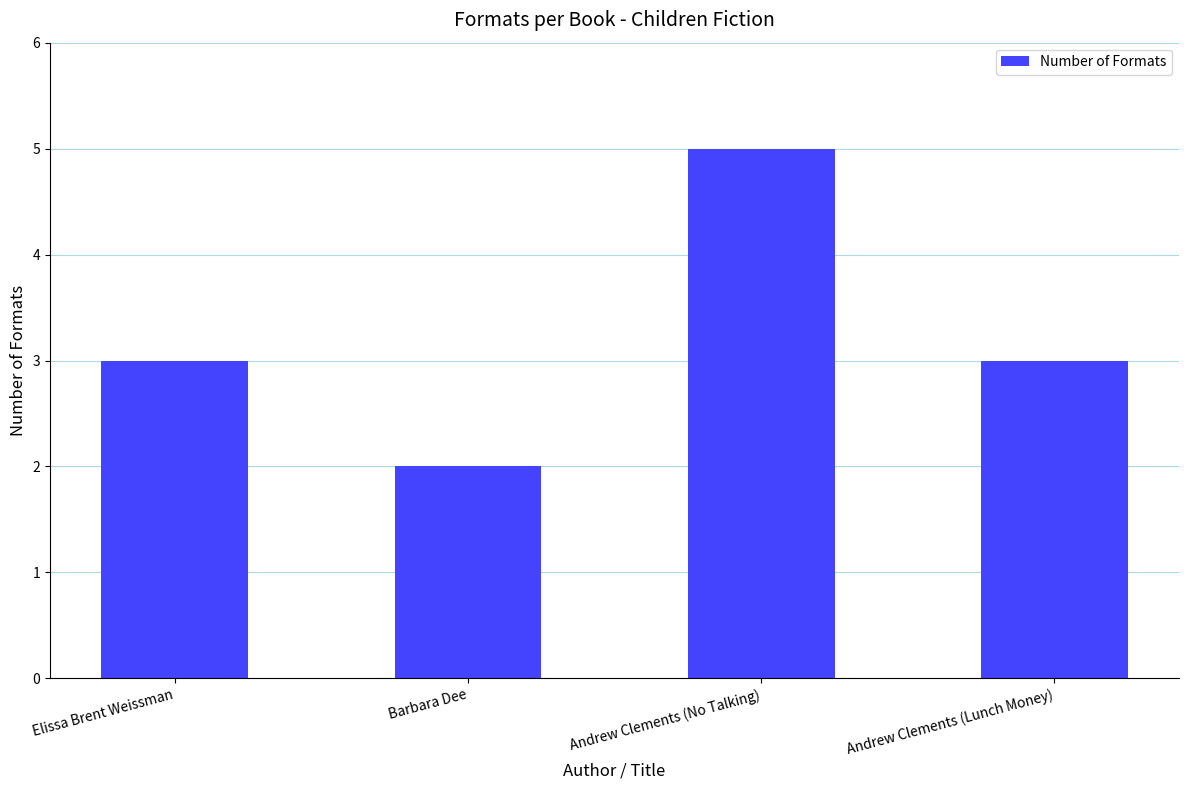

What is the ratio of the value at Barbara Dee to the value at Andrew Clements (No Talking)?

0.4